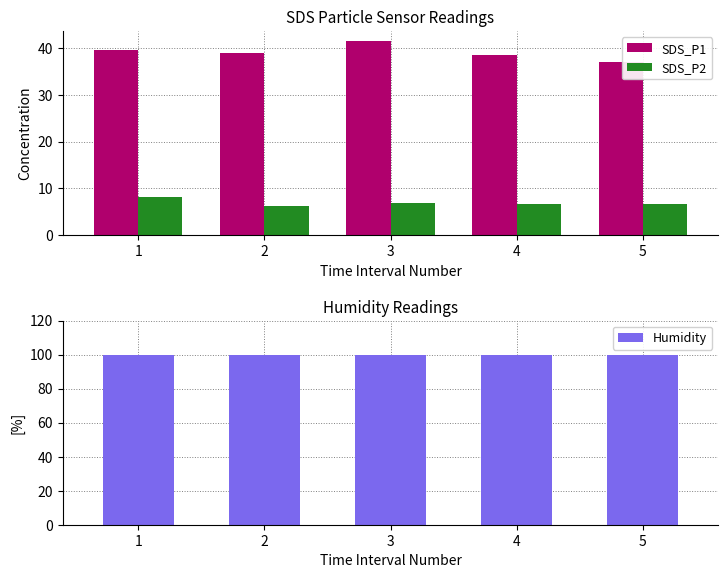

What are all the series names shown in the legend?

SDS_P1, SDS_P2, Humidity